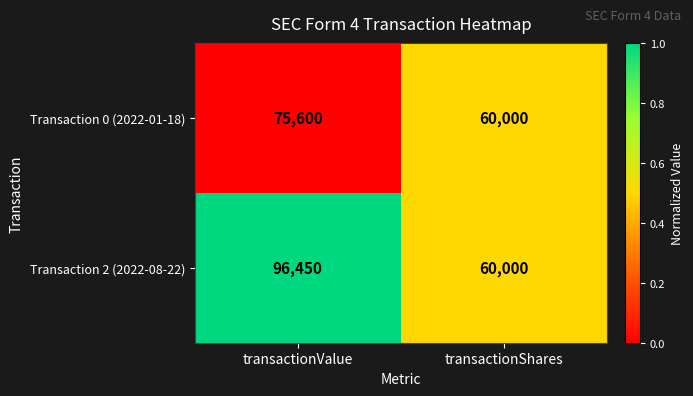

At which category is the sum across all series the highest?

transactionValue